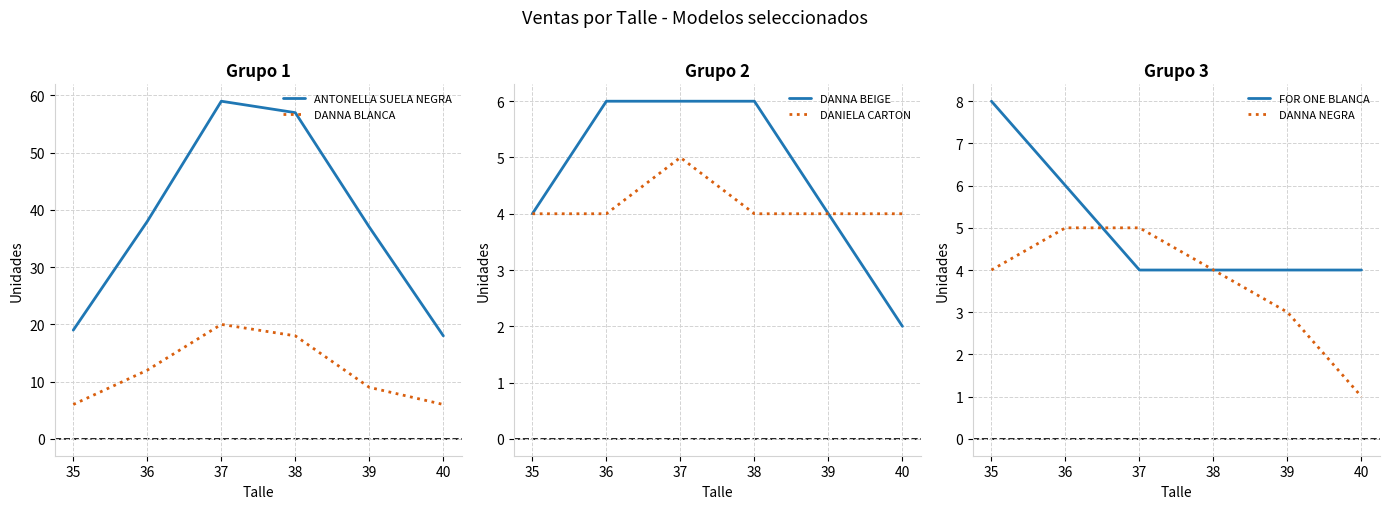

Reading left to right, list all the values displayed in this chart.

ANTONELLA SUELA NEGRA: 19	38	59	57	37	18
DANNA BLANCA: 6	12	20	18	9	6
DANNA BEIGE: 4	6	6	6	4	2
DANIELA CARTON: 4	4	5	4	4	4
FOR ONE BLANCA: 8	6	4	4	4	4
DANNA NEGRA: 4	5	5	4	3	1